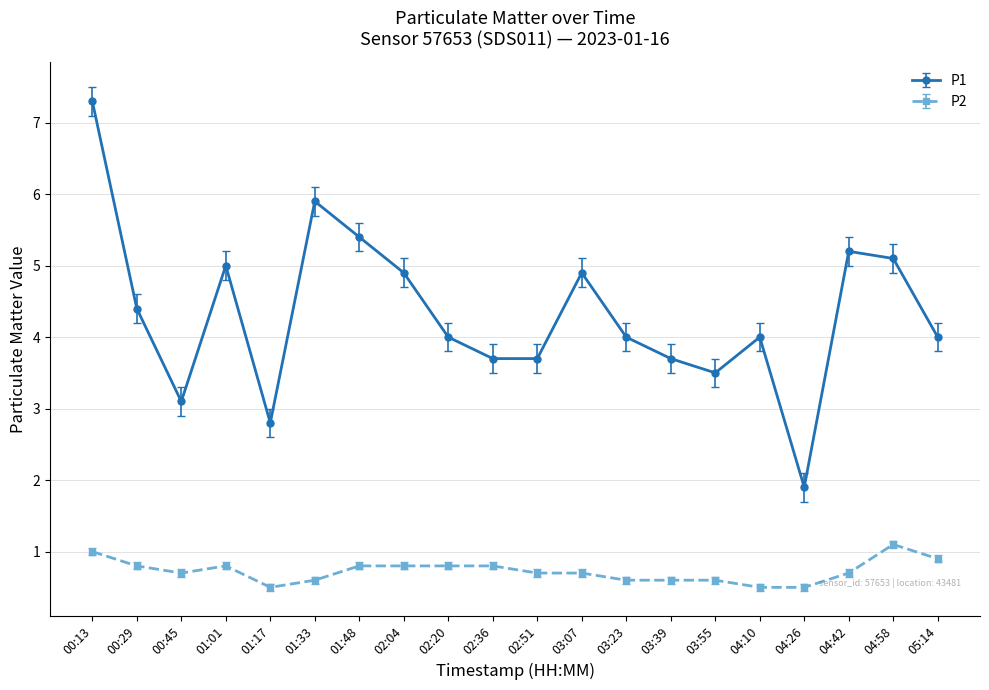

At which label does P1 first exceed 4?

00:13